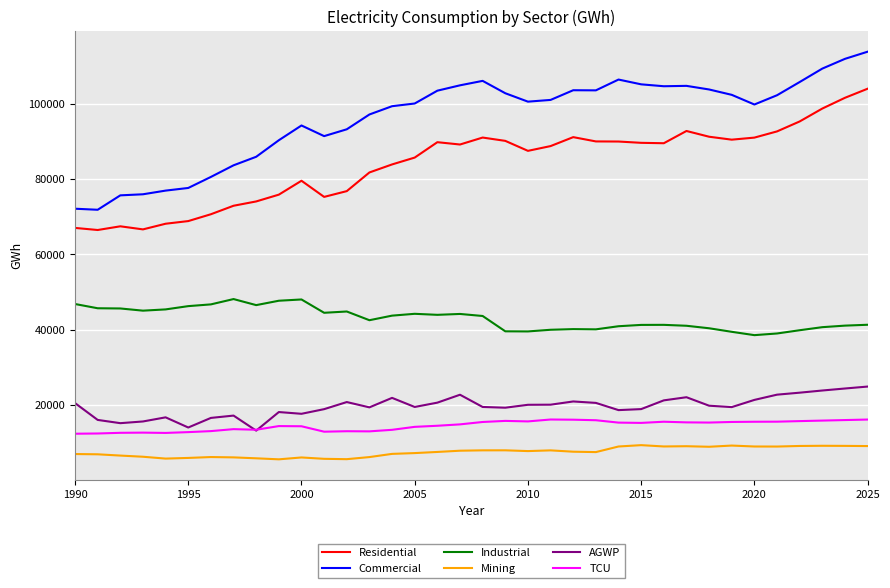

Which series has the largest total across all categories?

Commercial